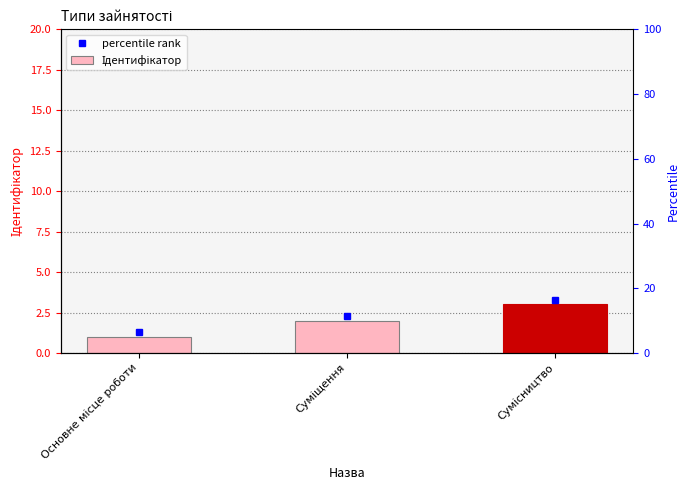

At which label does the data first exceed 2?

Сумісництво